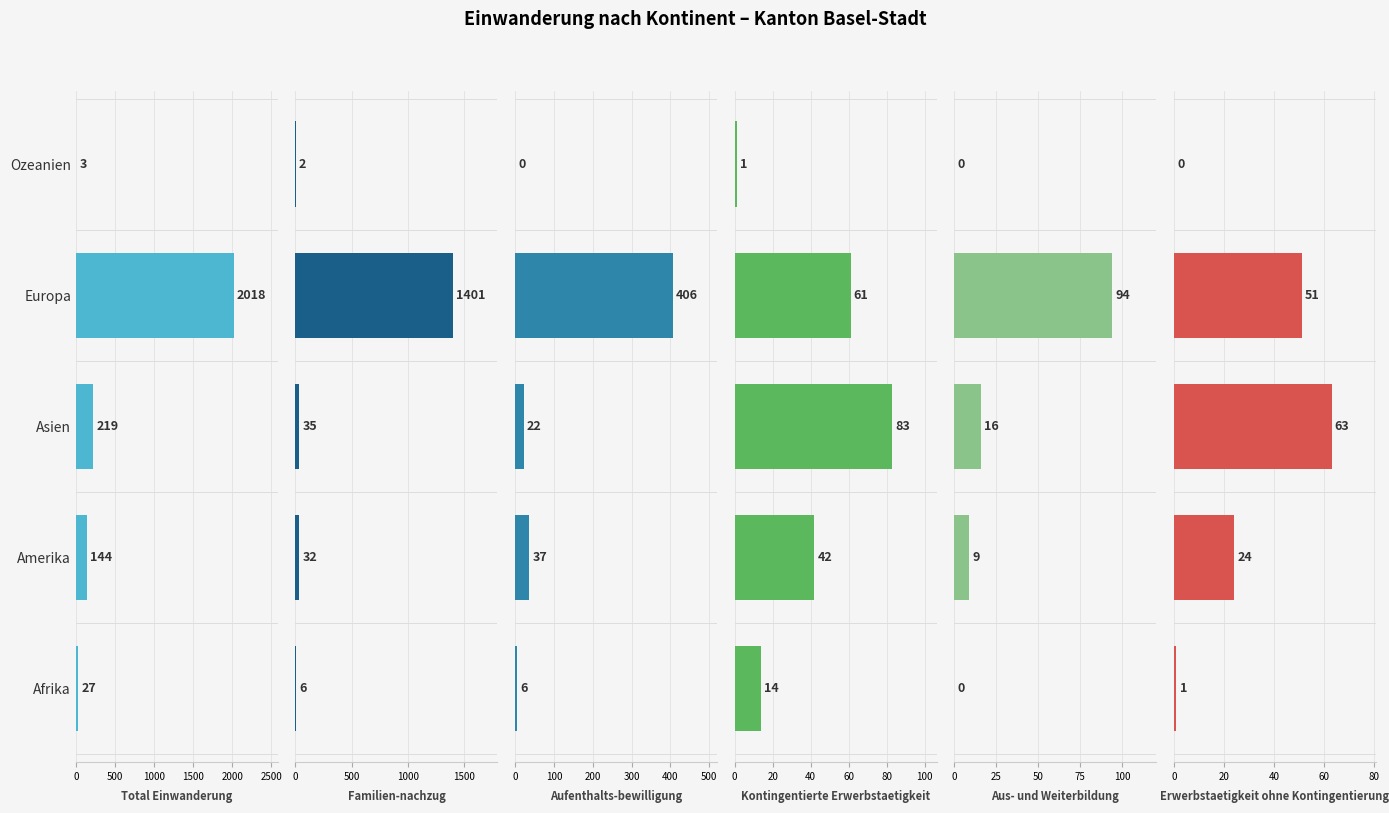

How many groups of bars are there?

5